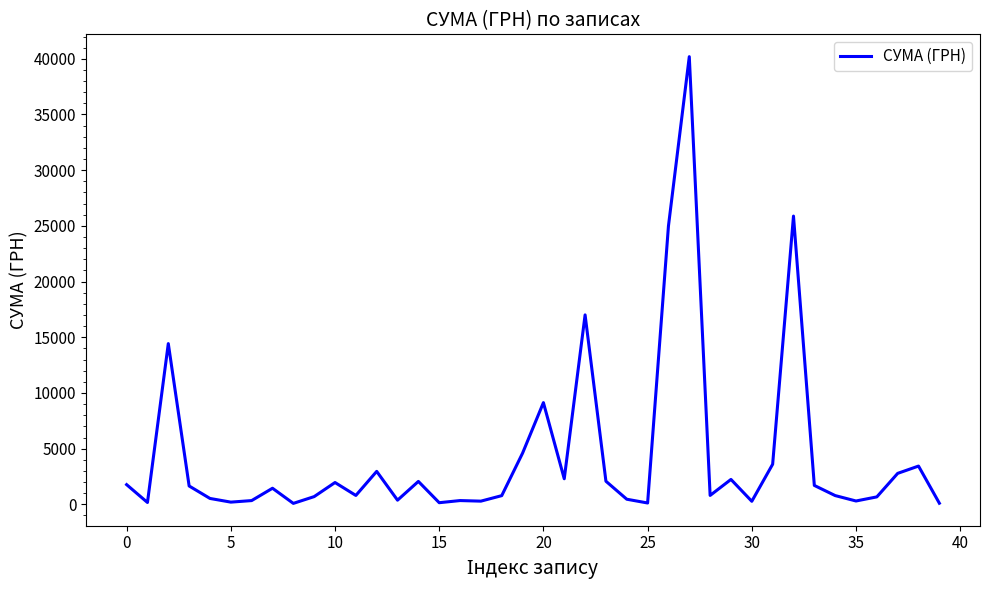

What is the greatest value displayed?

40191.5